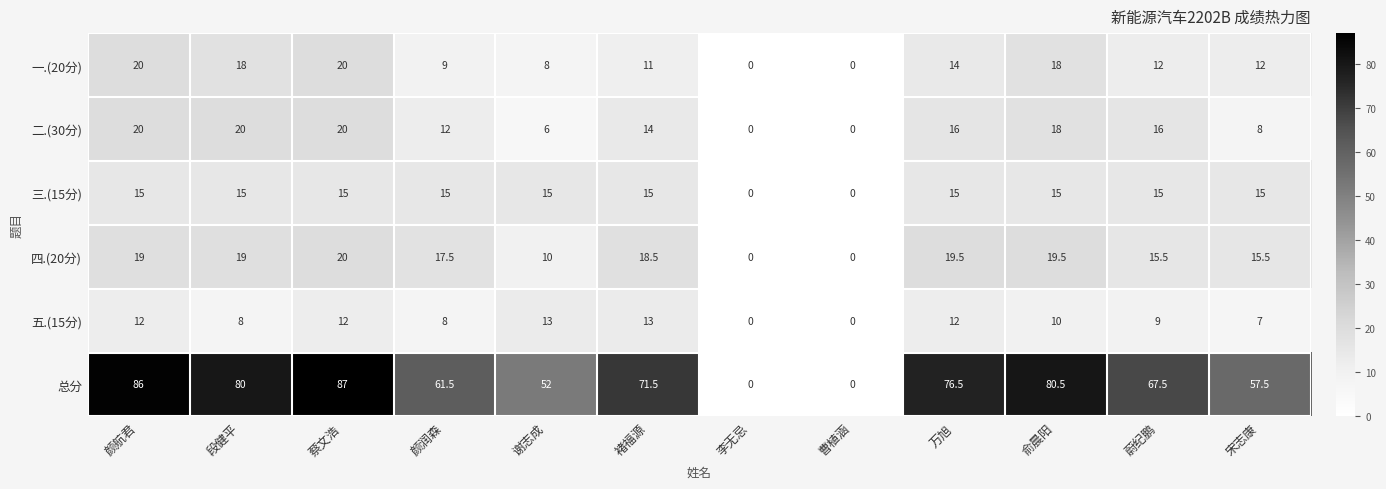

Is it true that 五.(15分) equals 2.6 at 颜润森?

False